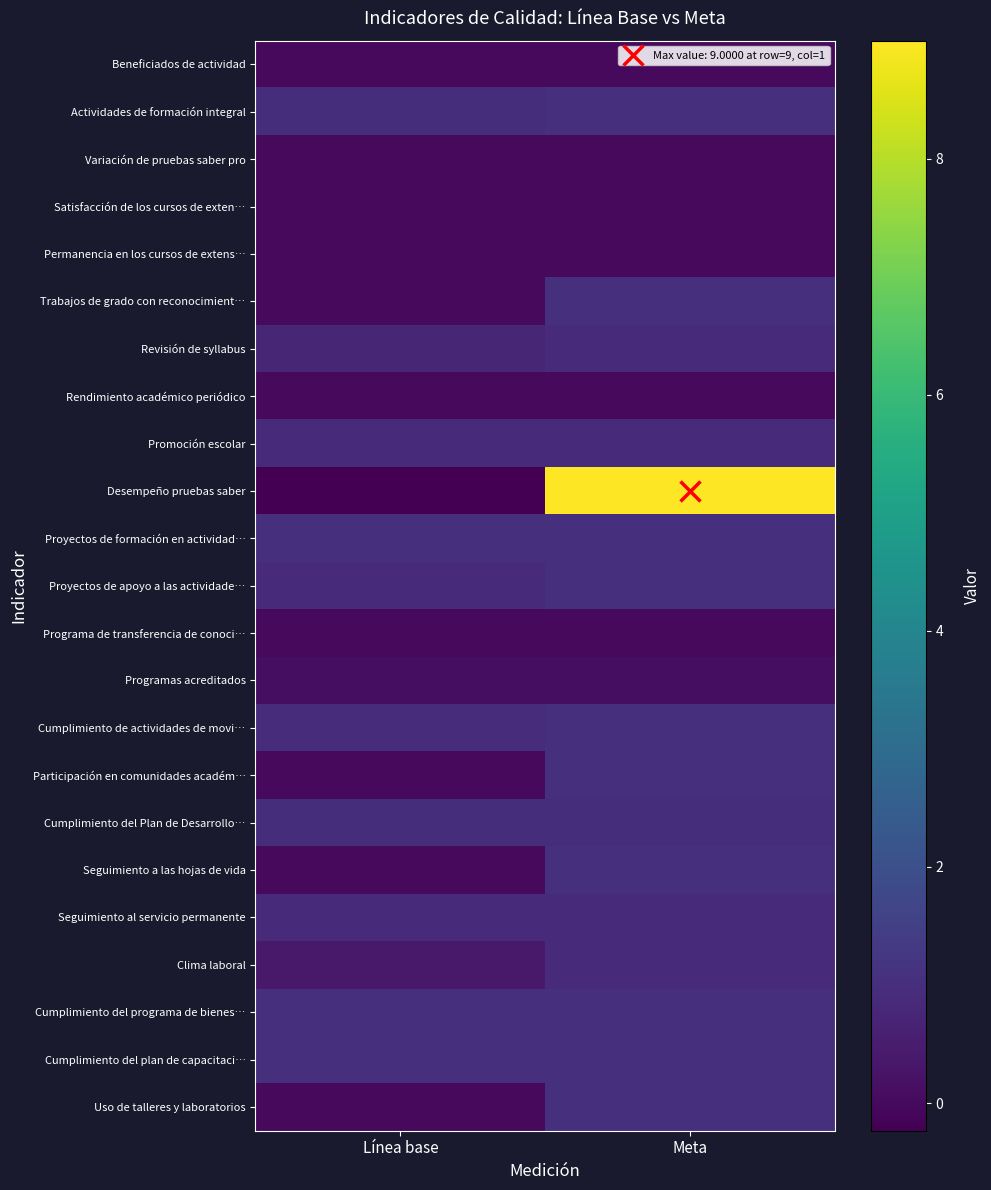

At how many categories does at least one series exceed 2?

1